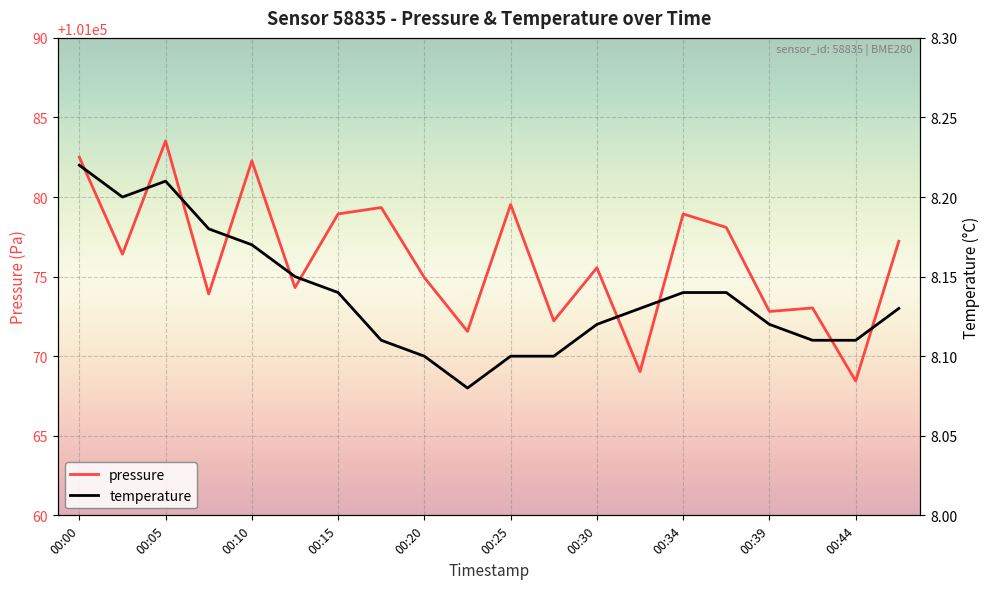

What is the value of the temperature point at the 20th from the left?

8.1